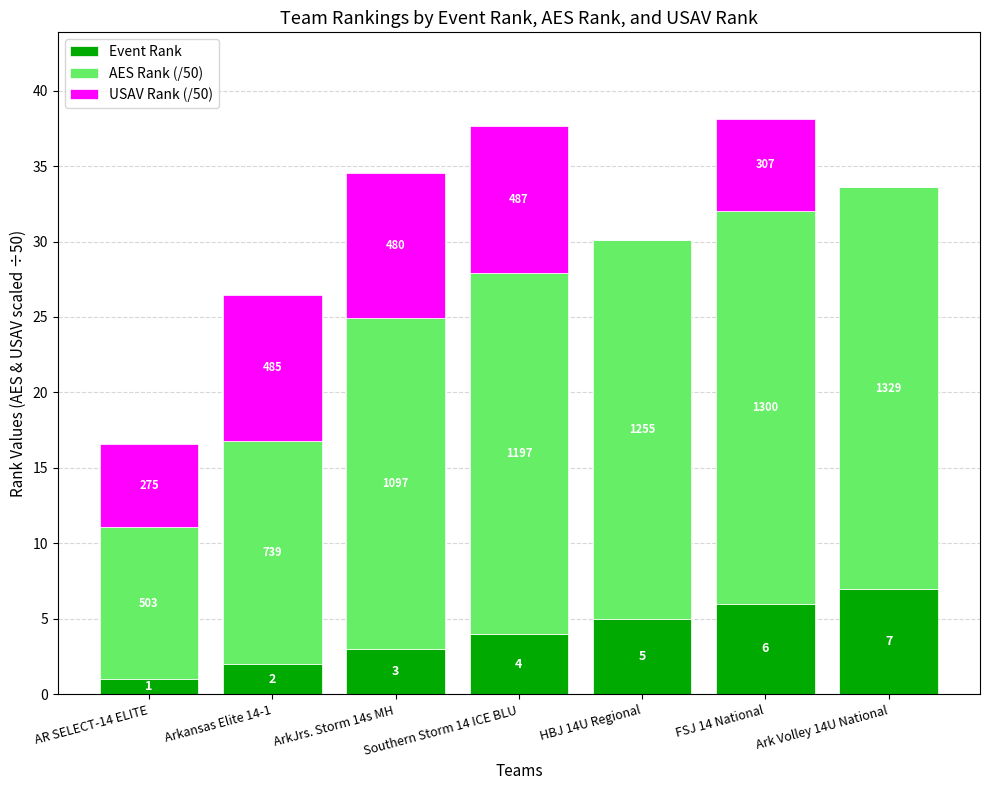

What are all the series names shown in the legend?

Event Rank, AES Rank (/50), USAV Rank (/50)